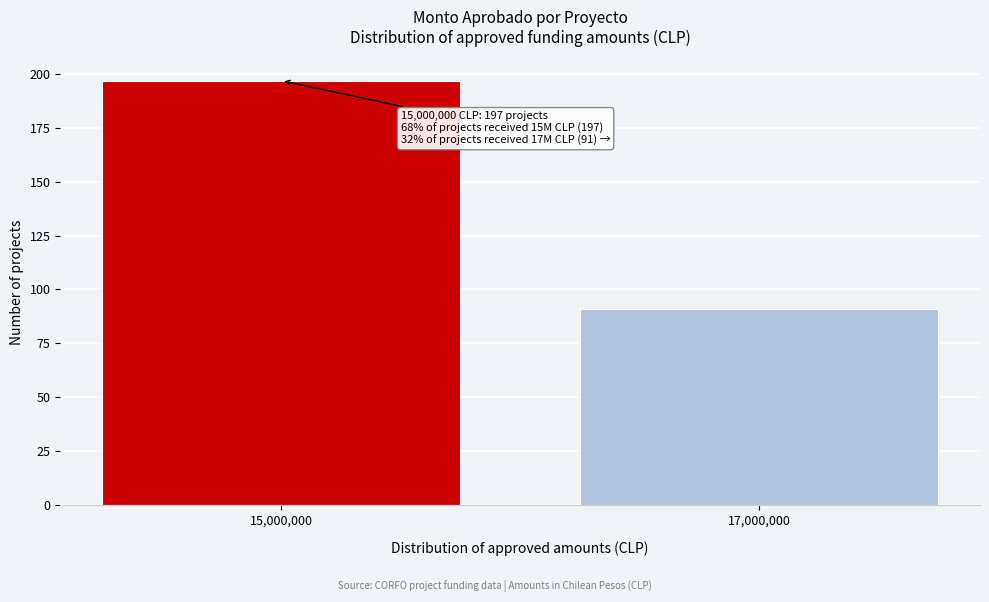

Reading left to right, transcribe all the data shown in this chart.

197	91